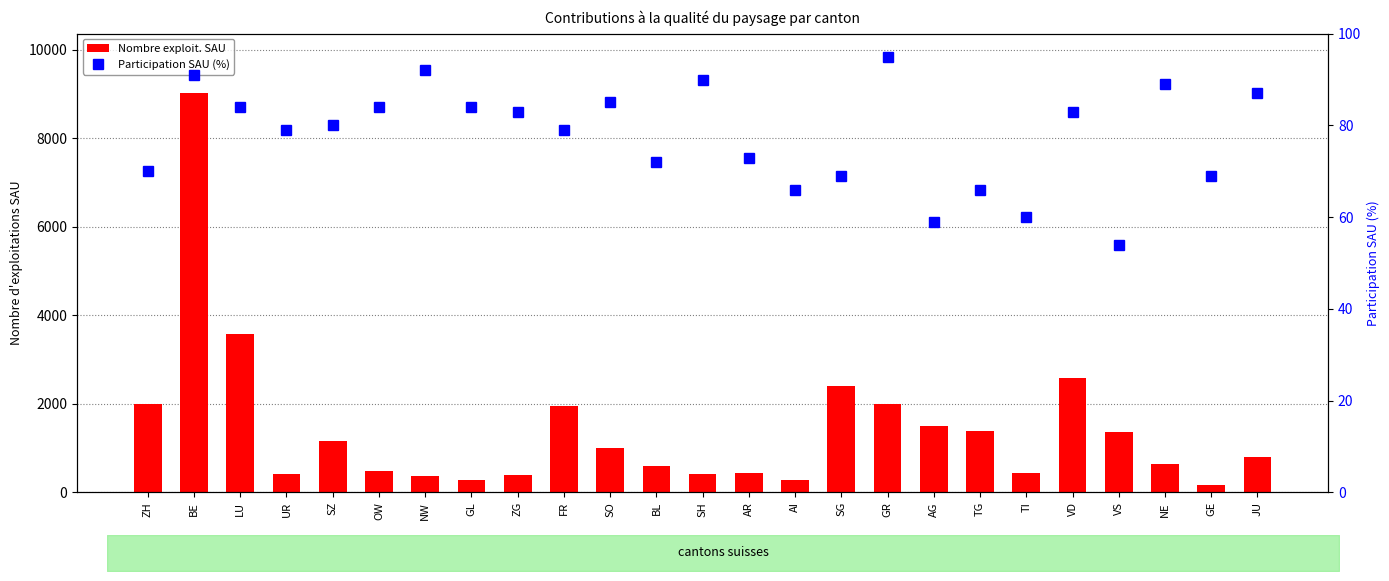

What is the difference between the highest and lowest values at GE?

109